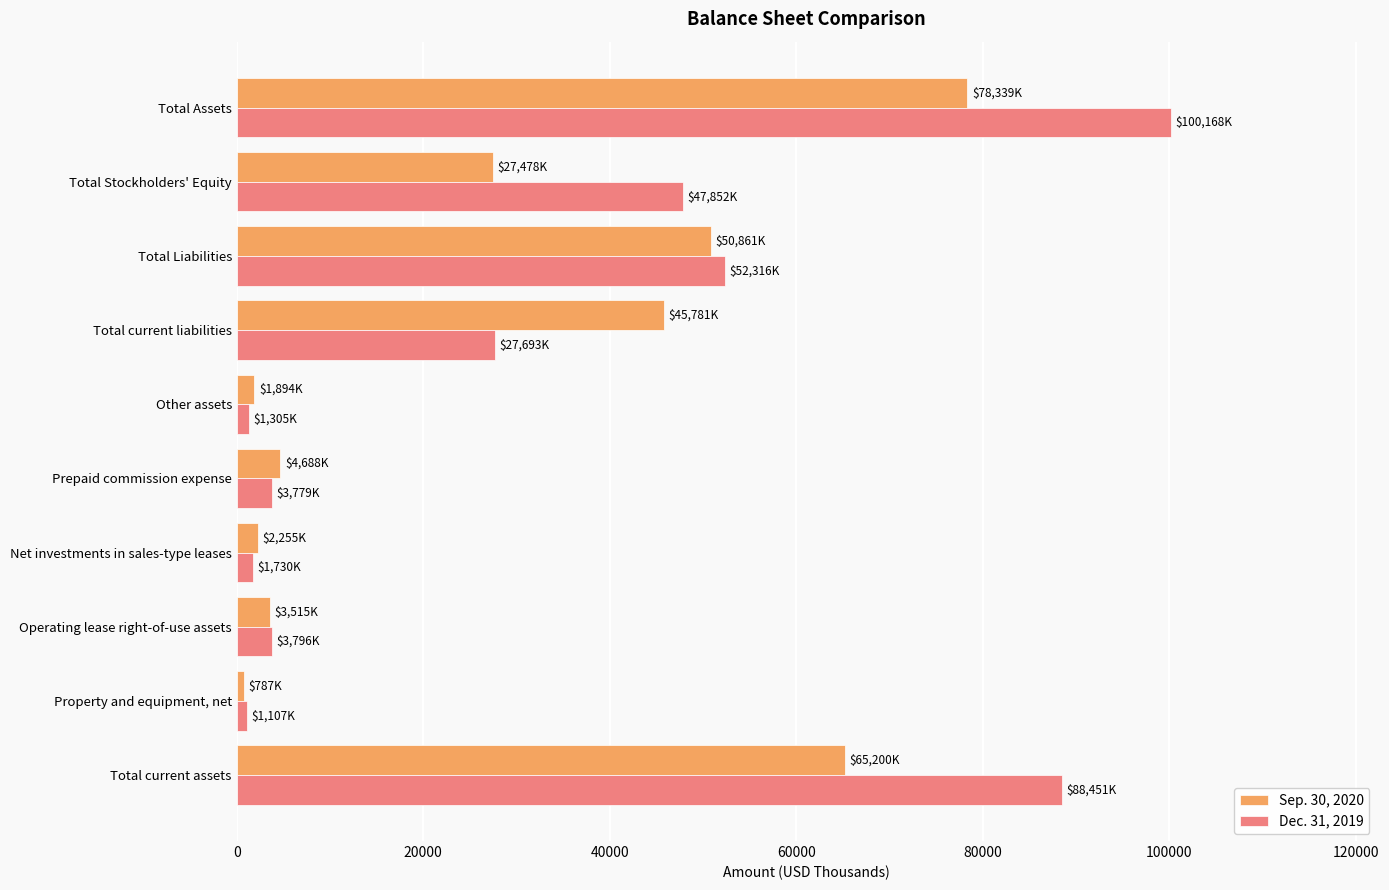

The value of Sep. 30, 2020 at Prepaid commission expense is 4688. True or false?

True